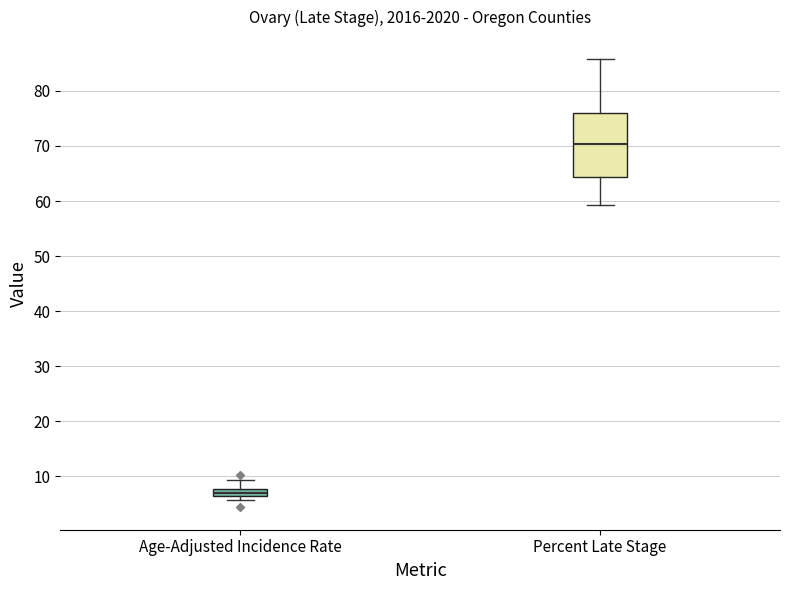

Which box has the lowest median line?

Age-Adjusted Incidence Rate